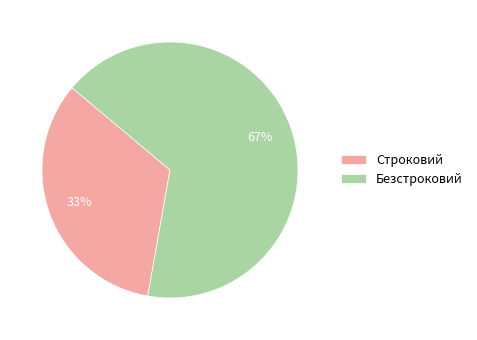

Is there any slice that represents more than half of the pie?

Yes